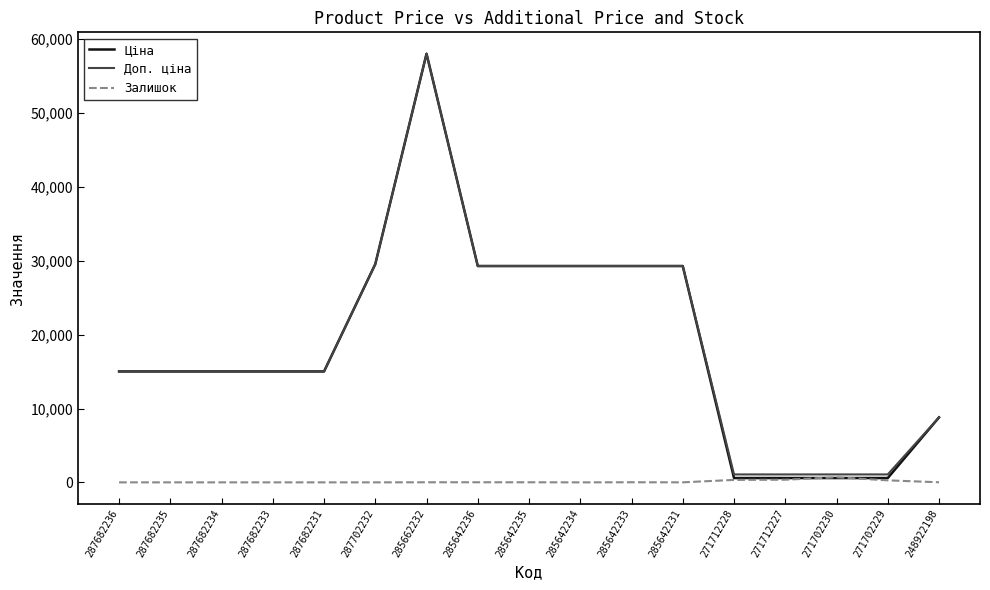

How many values in the Ціна series exceed 15019?

12